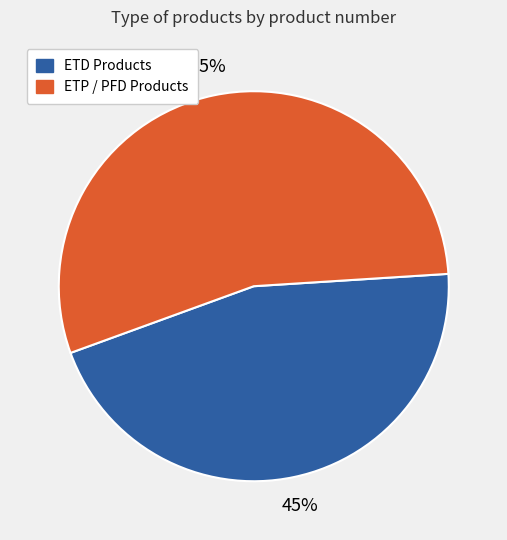

To the nearest percent, what is the average slice percentage?

50%